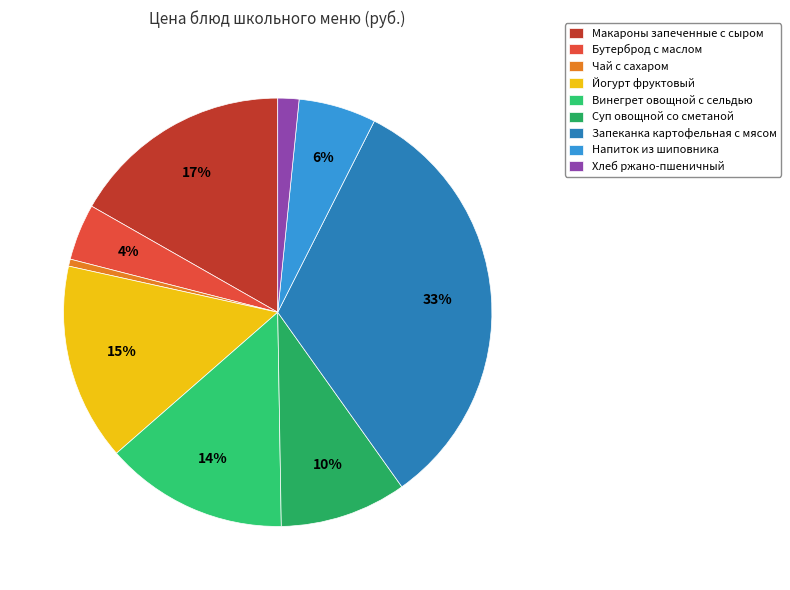

How many slices are in this pie chart?

9